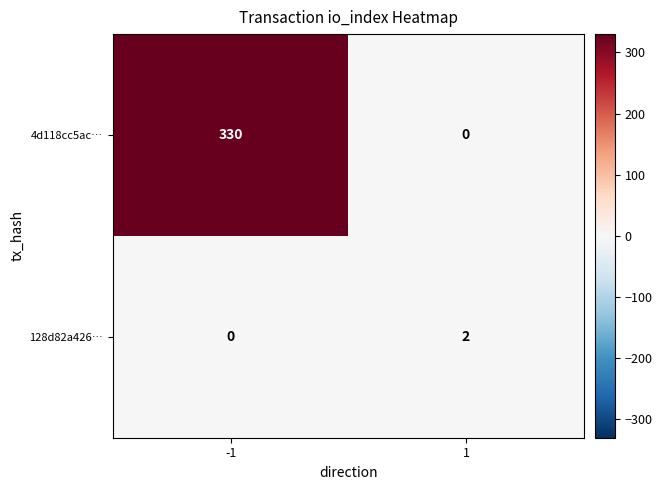

Is it true that 4d118cc5ac… equals 111 at 1?

False